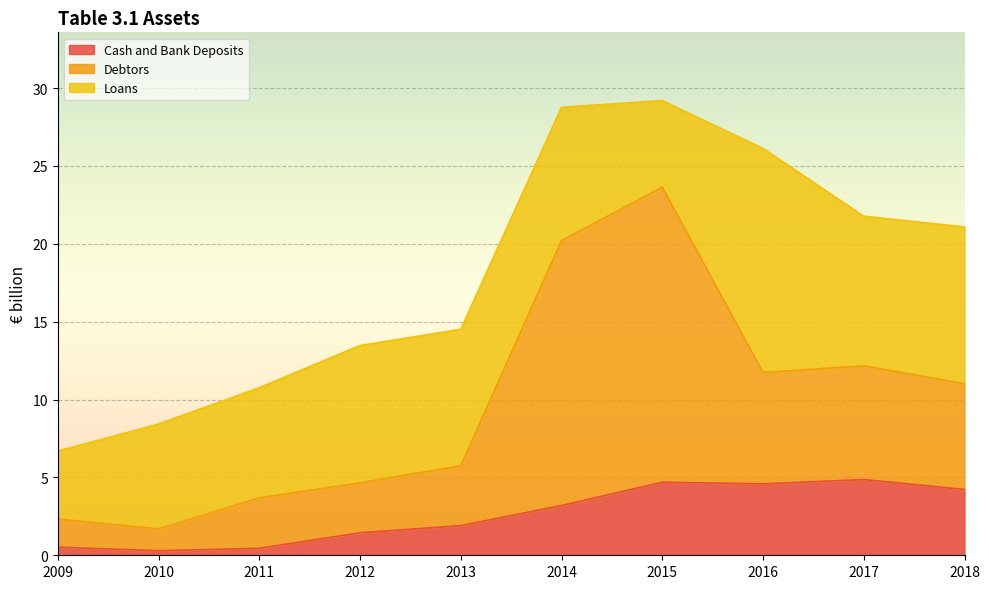

The Debtors series shows 14.3 at 2018. True or false?

False